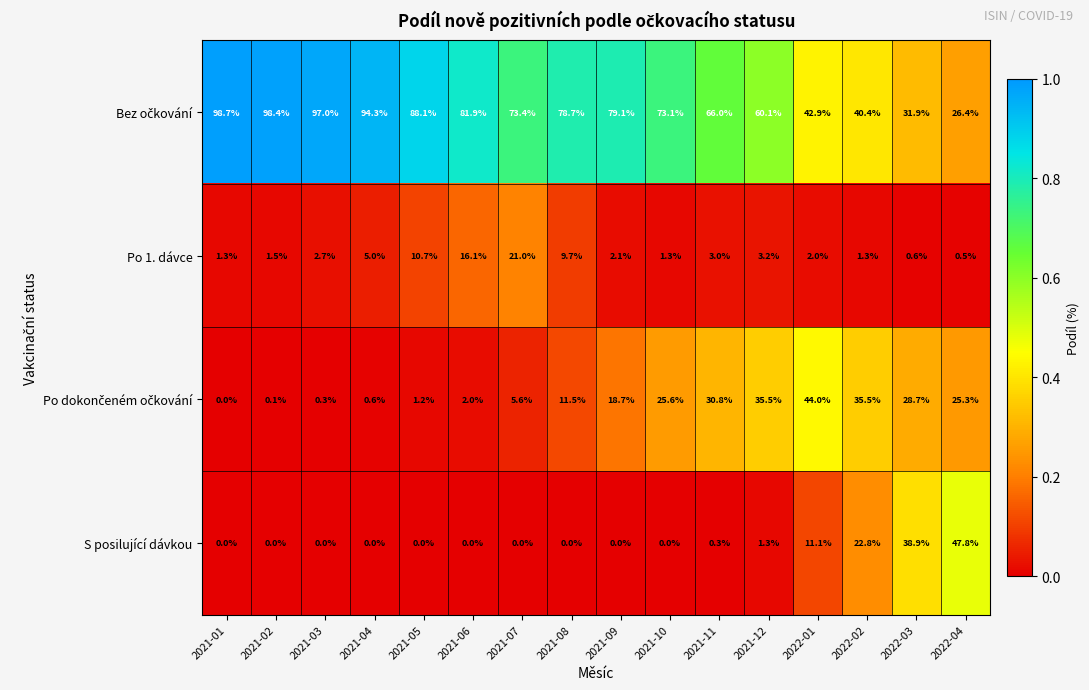

Is it true that S posilující dávkou equals 19.4 at 2021-02?

False